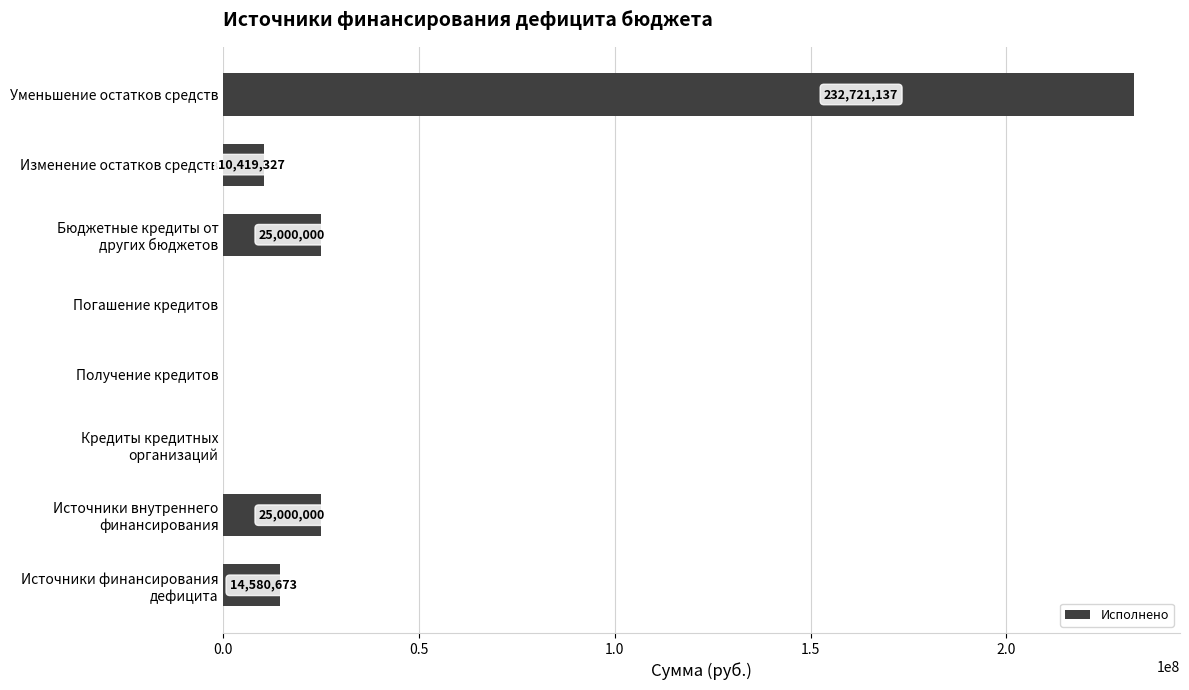

At which category does the chart reach its peak across all series?

Уменьшение остатков средств